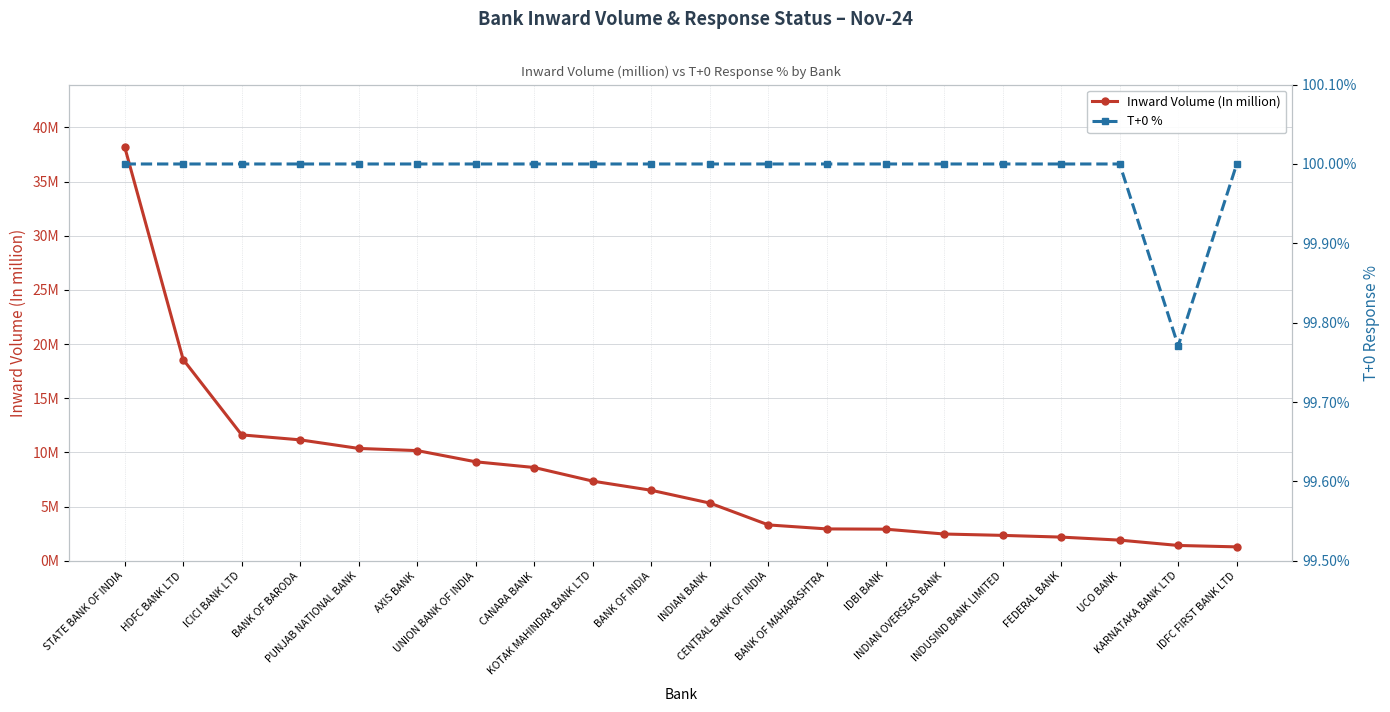

What is the label of the 20th point from the right?

STATE BANK OF INDIA